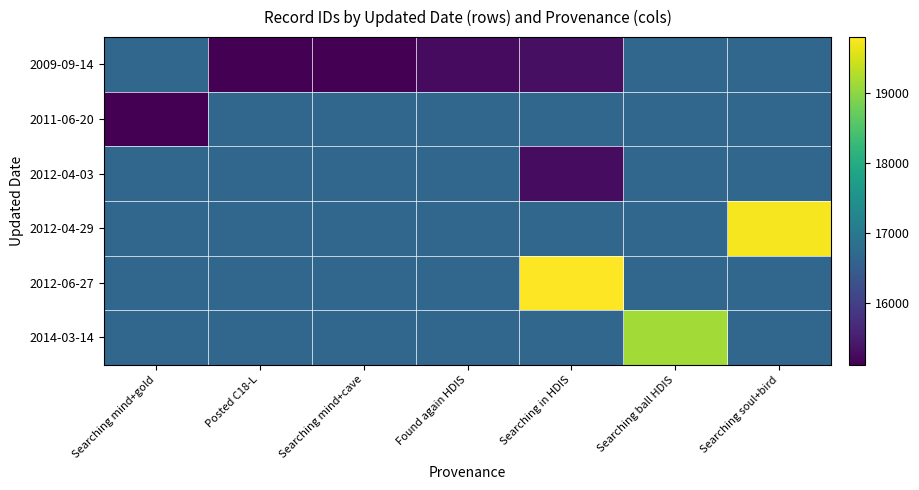

Reading right to left, transcribe all the data shown in this chart.

2009-09-14: Searching soul+bird=16653	Searching ball HDIS=16653	Searching in HDIS=15299	Found again HDIS=15258	Searching mind+cave=15121	Posted C18-L=15118	Searching mind+gold=16653
2011-06-20: Searching soul+bird=16653	Searching ball HDIS=16653	Searching in HDIS=16653	Found again HDIS=16653	Searching mind+cave=16653	Posted C18-L=16653	Searching mind+gold=15114
2012-04-03: Searching soul+bird=16653	Searching ball HDIS=16653	Searching in HDIS=15275	Found again HDIS=16653	Searching mind+cave=16653	Posted C18-L=16653	Searching mind+gold=16653
2012-04-29: Searching soul+bird=19736	Searching ball HDIS=16653	Searching in HDIS=16653	Found again HDIS=16653	Searching mind+cave=16653	Posted C18-L=16653	Searching mind+gold=16653
2012-06-27: Searching soul+bird=16653	Searching ball HDIS=16653	Searching in HDIS=19802	Found again HDIS=16653	Searching mind+cave=16653	Posted C18-L=16653	Searching mind+gold=16653
2014-03-14: Searching soul+bird=16653	Searching ball HDIS=19154	Searching in HDIS=16653	Found again HDIS=16653	Searching mind+cave=16653	Posted C18-L=16653	Searching mind+gold=16653